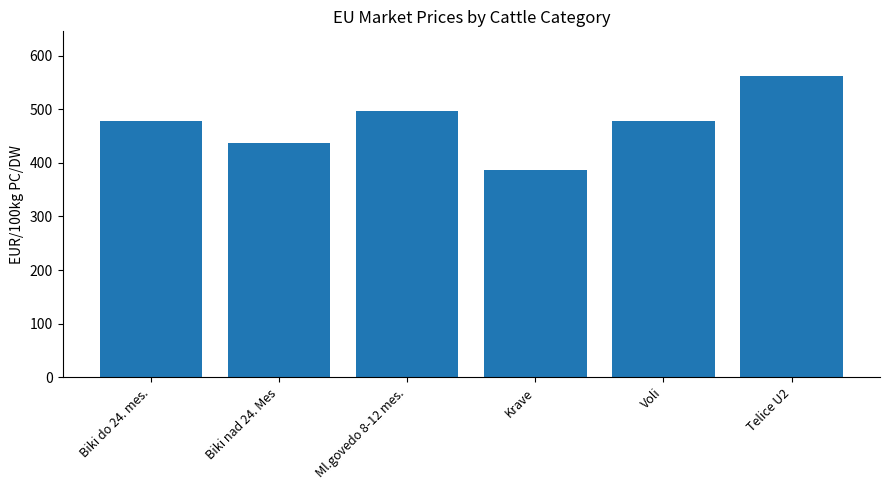

What is the greatest value displayed?

561.1